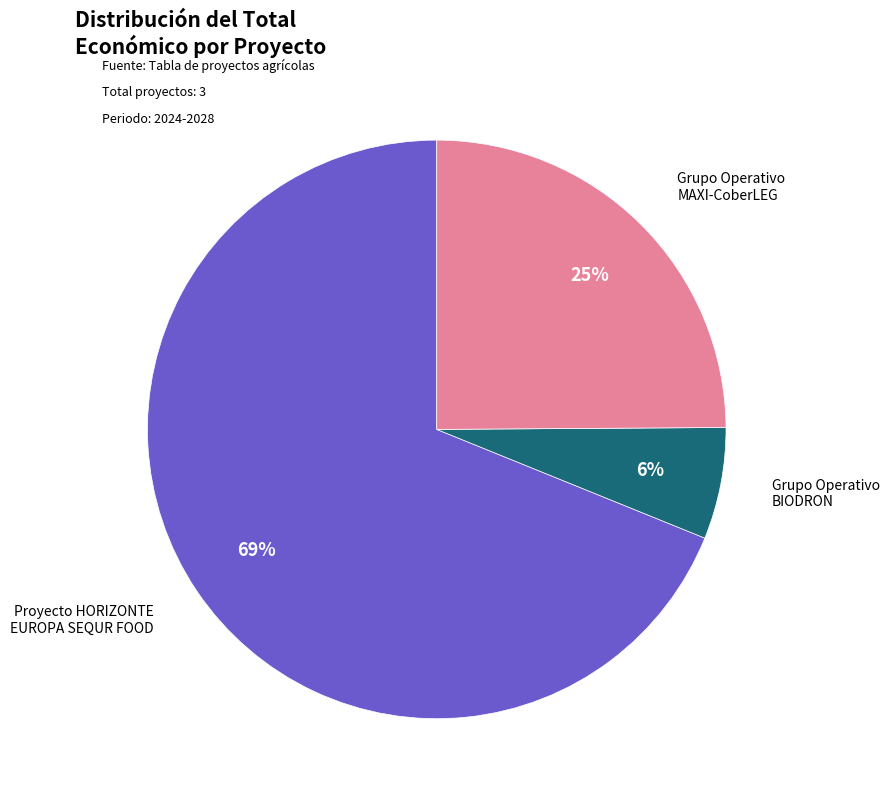

Does any single category account for the majority?

Yes